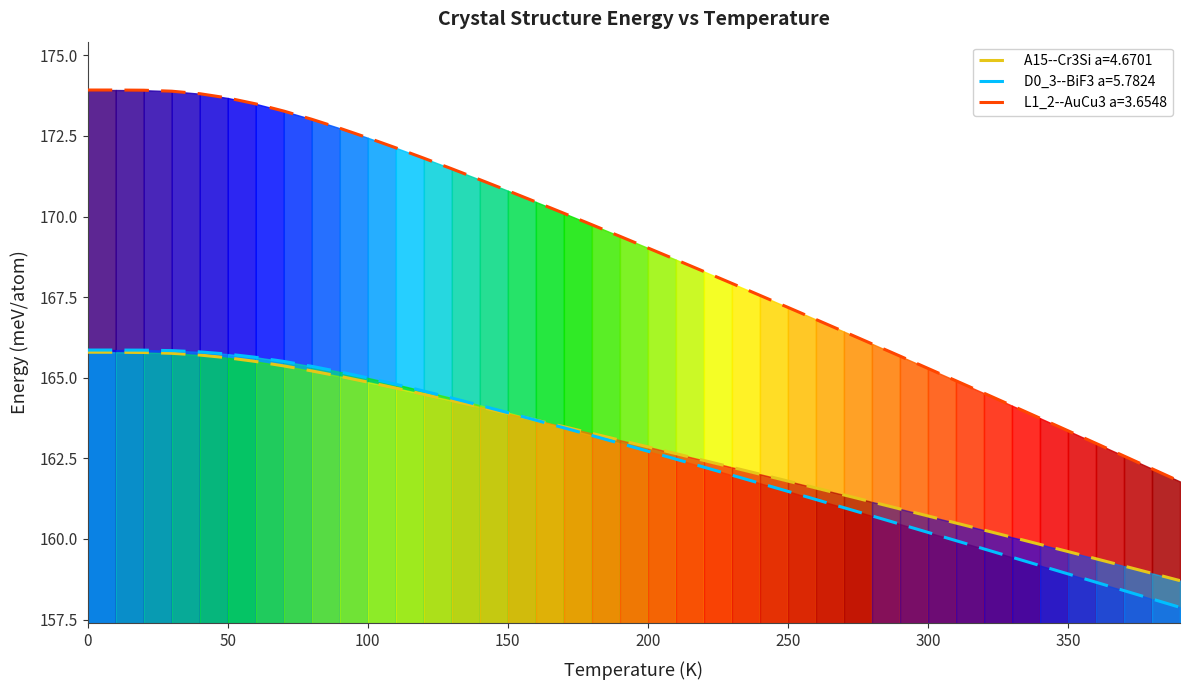

The value of D0_3--BiF3 a=5.7824 at 300 is 160.2. True or false?

True